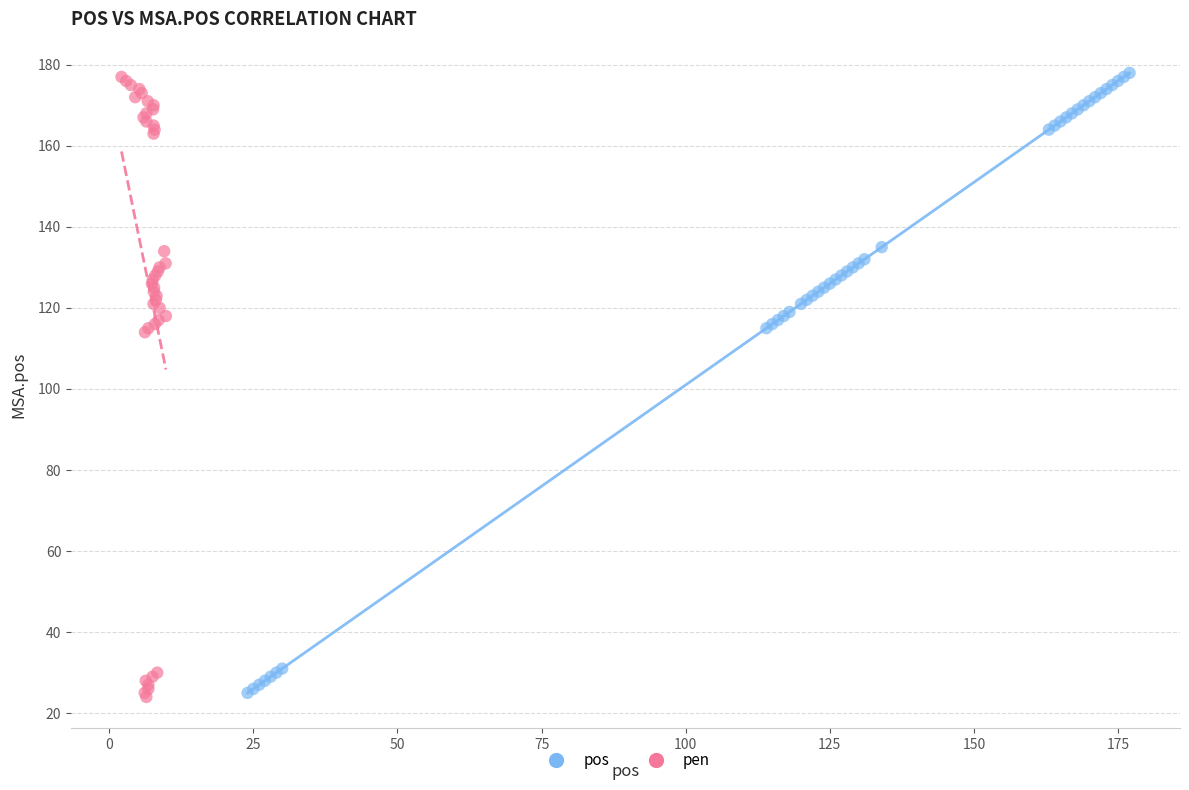

What are all the series names shown in the legend?

pos, pen